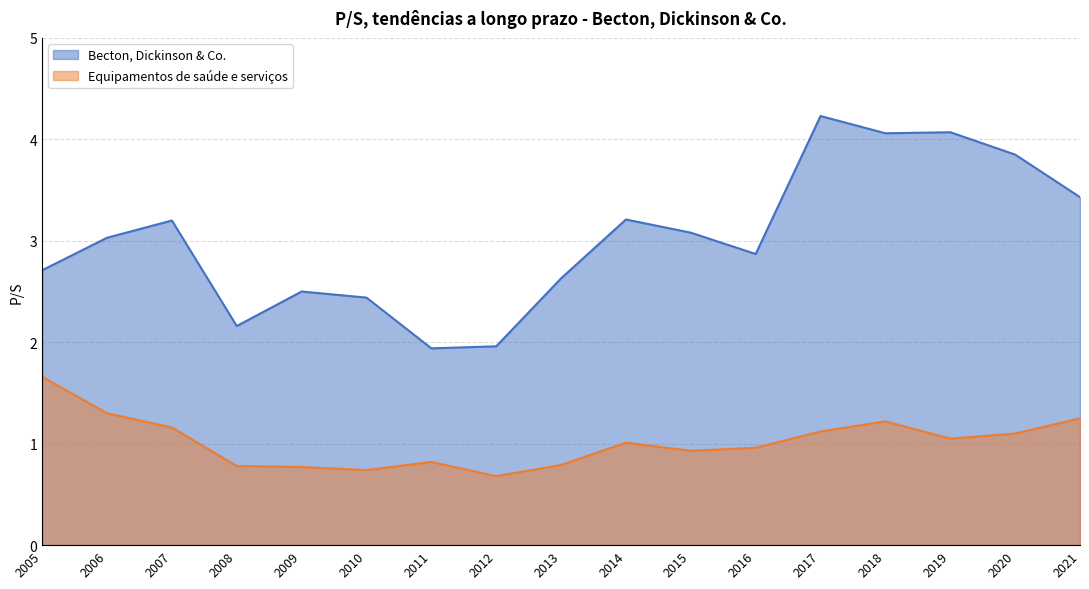

True or false: Equipamentos de saúde e serviços has a value of 0.9 at 2015.

True